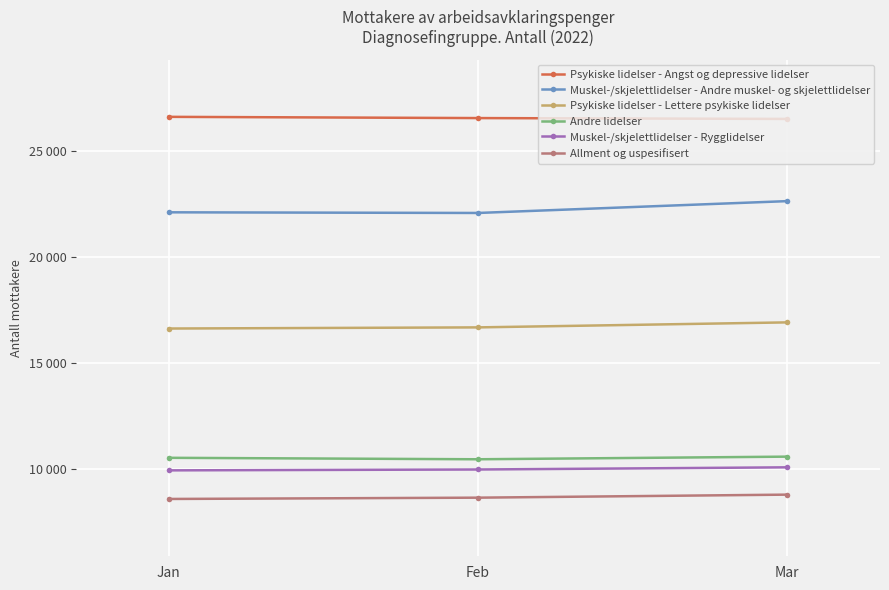

Is this an area chart (filled region under the line)?

No